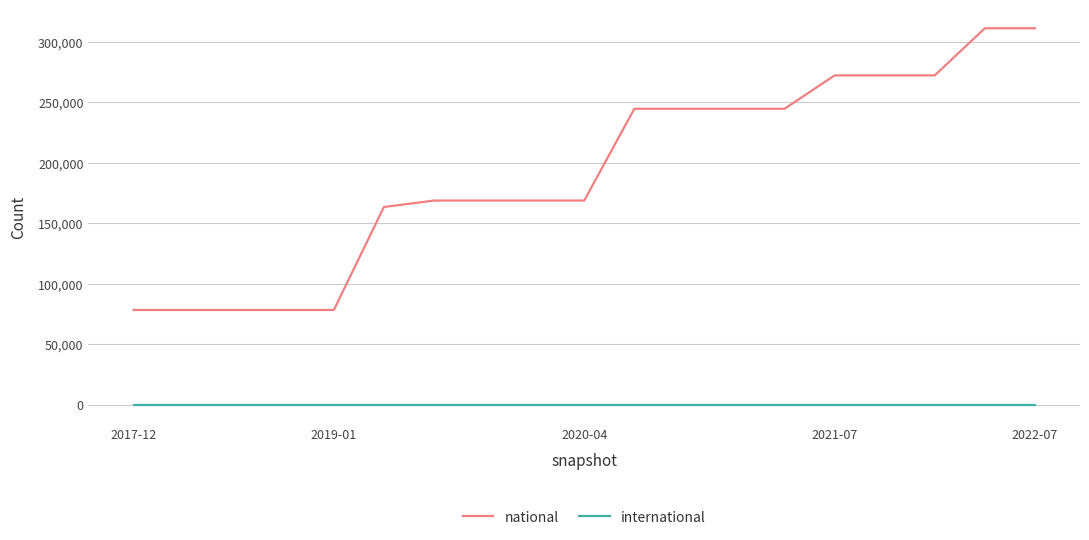

How many categories are shown in the chart?

19